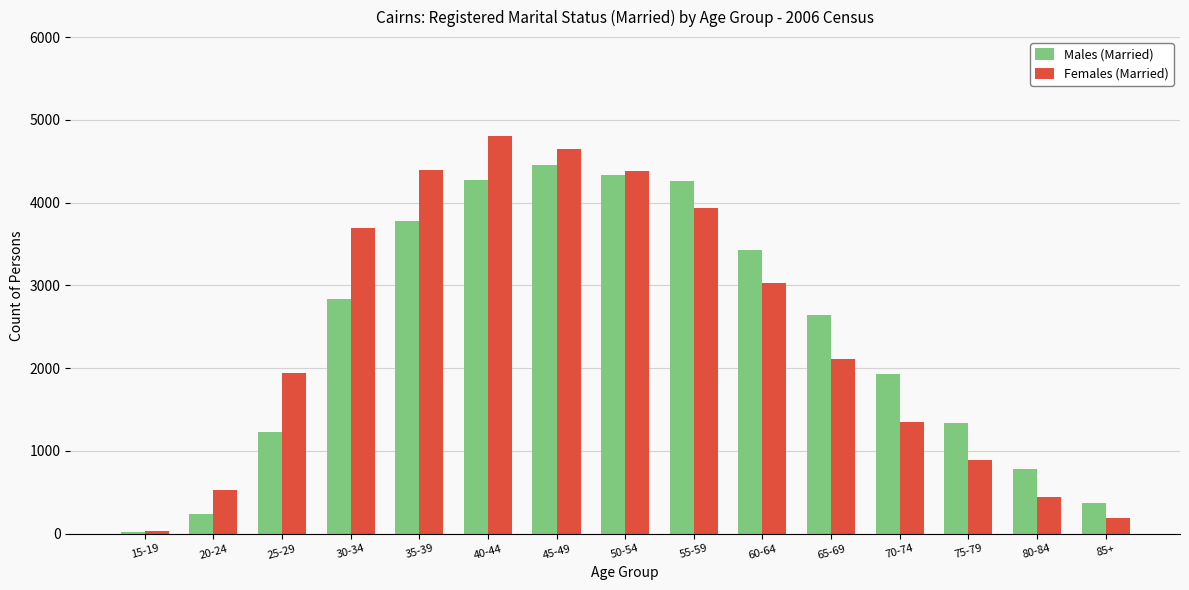

At which label does Females (Married) reach its peak?

40-44